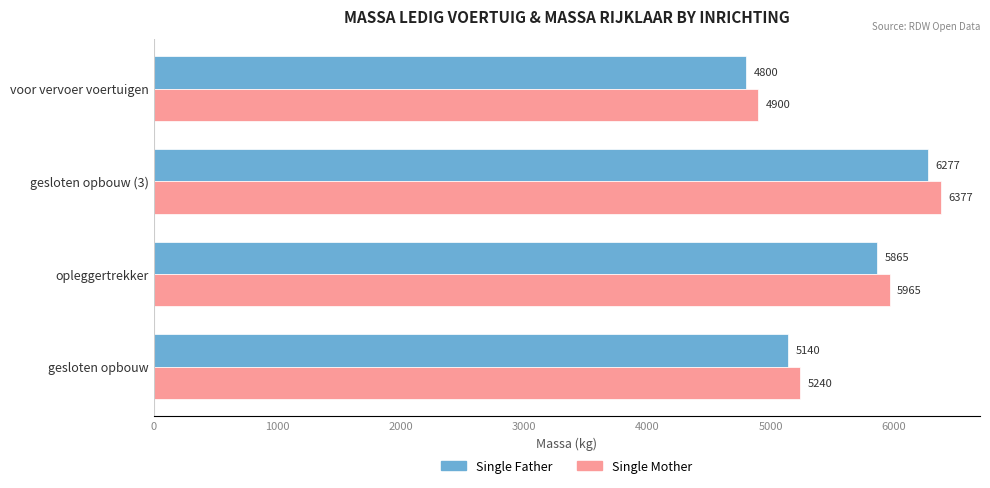

How many Single Father values are between 5140 and 6277?

3